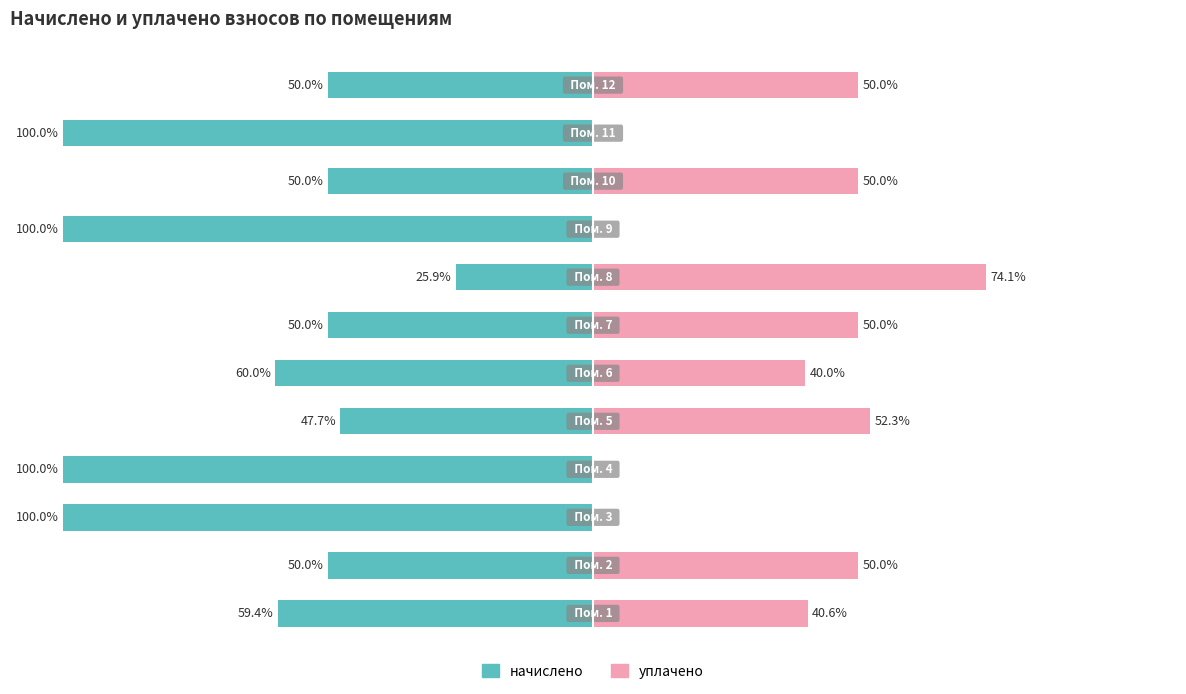

What is the sum of all уплачено values?

407.0